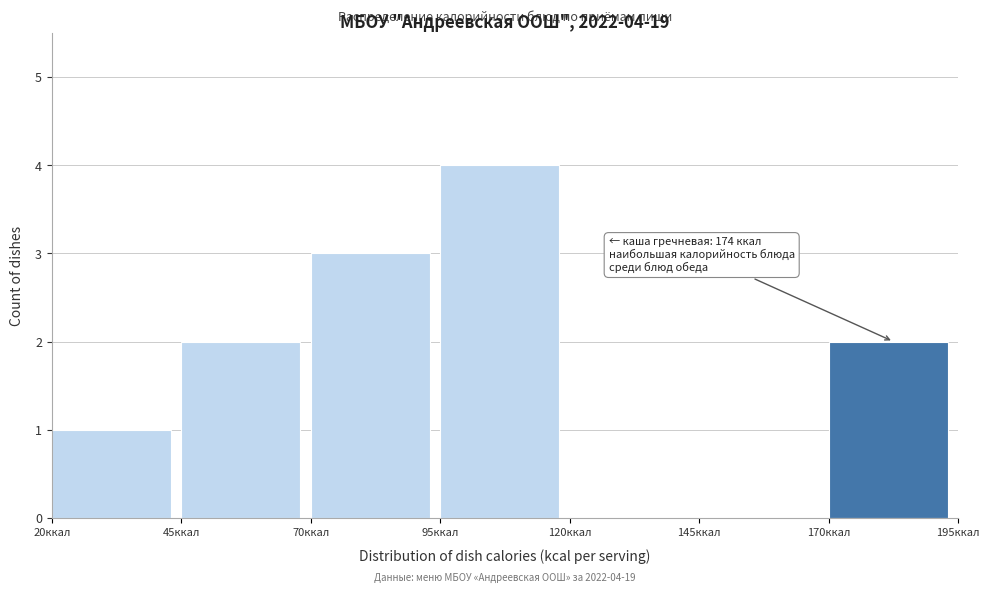

Which range on the x-axis has the tallest bar?

95 to 120